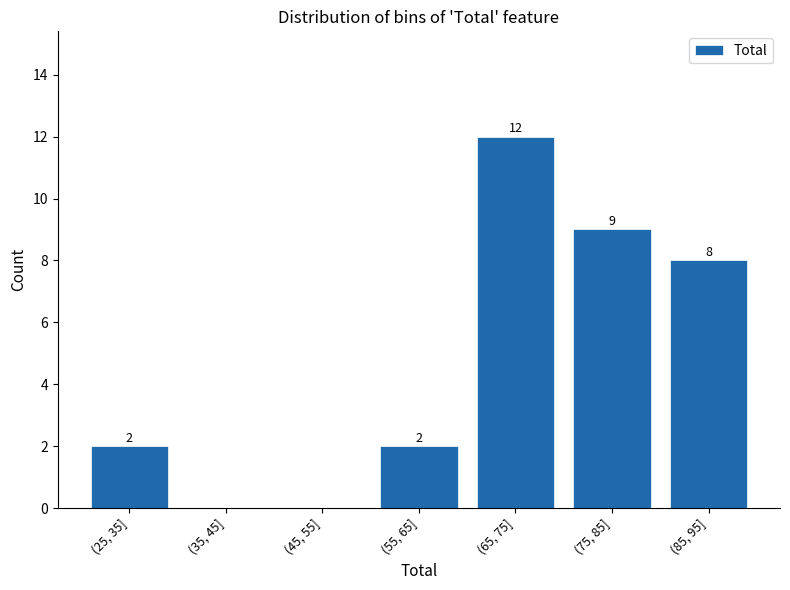

Reading left to right, transcribe all the data shown in this chart.

(25, 35]=2	(35, 45]=0	(45, 55]=0	(55, 65]=2	(65, 75]=12	(75, 85]=9	(85, 95]=8